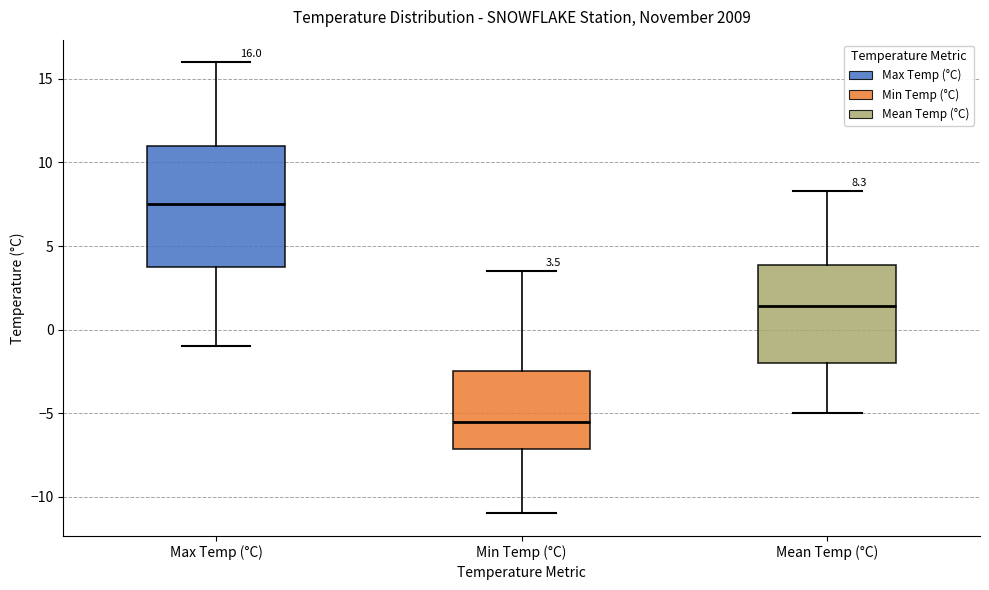

Which box has the lowest median line?

Min Temp (°C)